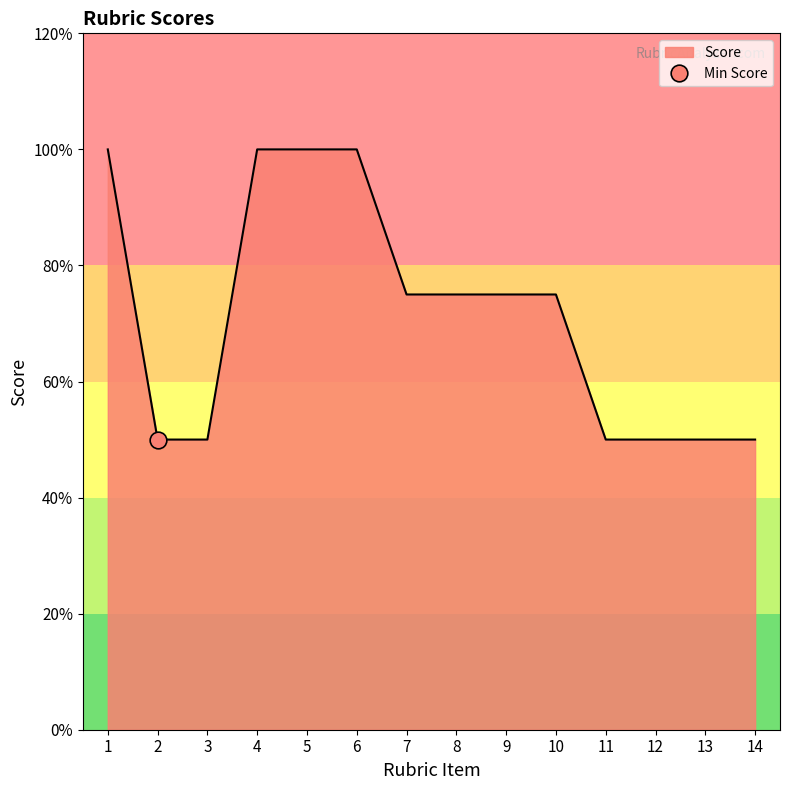

Count the number of categories in the chart.

14